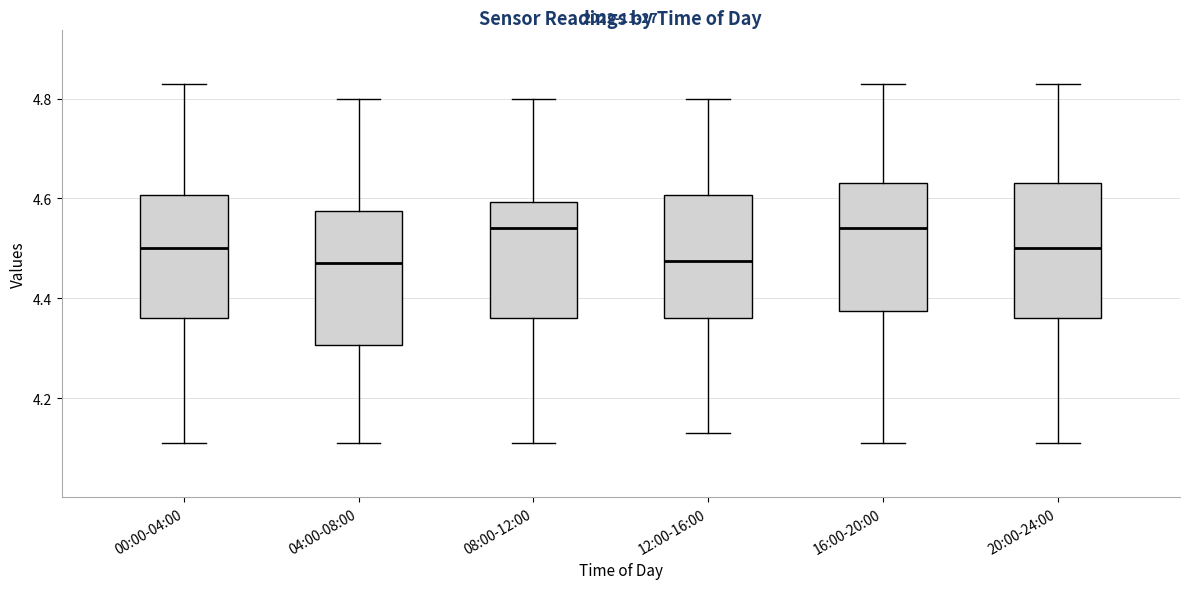

Reading left to right, transcribe this box plot: for each box, give where its median line is, the range the box spans, and where its two whiskers end, as read against the y-axis. The values are not printed on the chart, so give them approximately, as read against the axis.

00:00-04:00: median 4.50, box 4.36 to 4.60, whiskers 4.12 to 4.84
04:00-08:00: median 4.48, box 4.30 to 4.58, whiskers 4.12 to 4.80
08:00-12:00: median 4.54, box 4.36 to 4.60, whiskers 4.12 to 4.80
12:00-16:00: median 4.48, box 4.36 to 4.60, whiskers 4.14 to 4.80
16:00-20:00: median 4.54, box 4.38 to 4.64, whiskers 4.12 to 4.84
20:00-24:00: median 4.50, box 4.36 to 4.64, whiskers 4.12 to 4.84